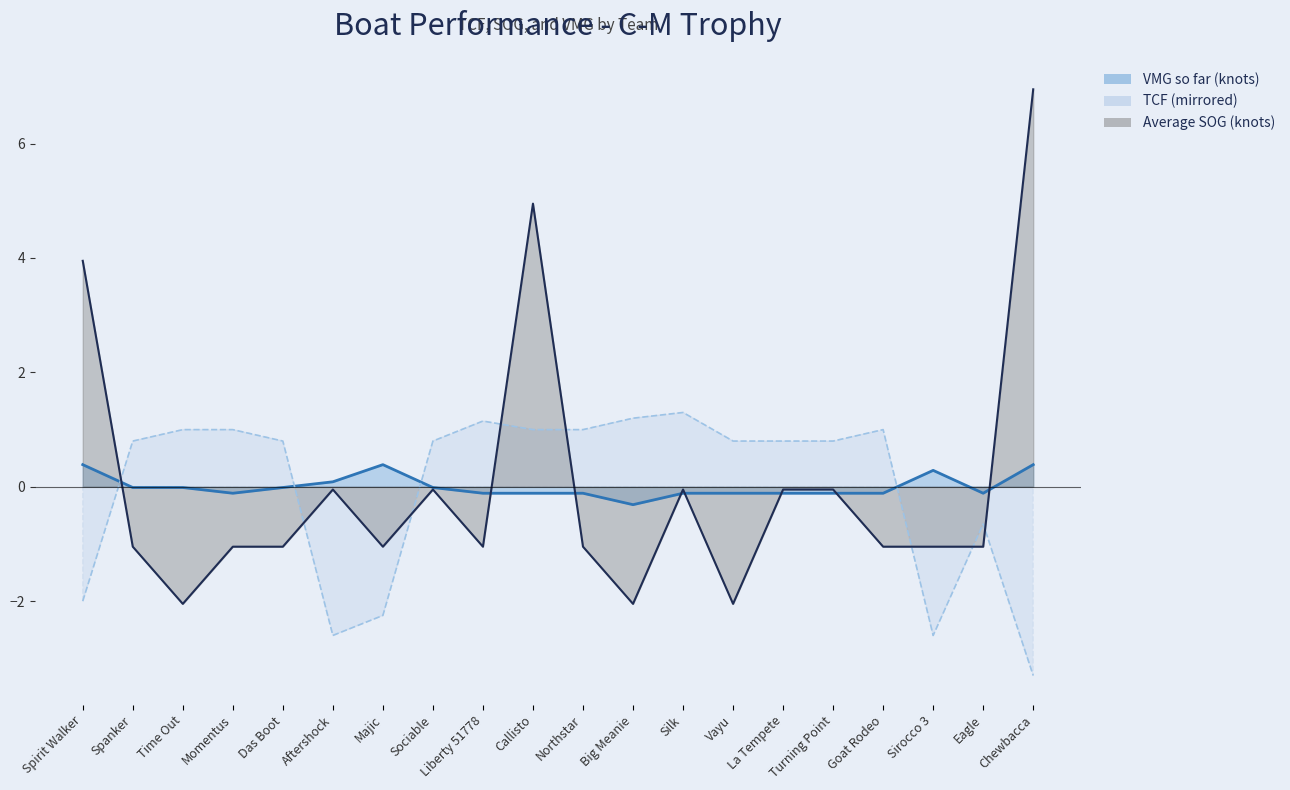

What is the difference between the highest and lowest values at Chewbacca?

10.3